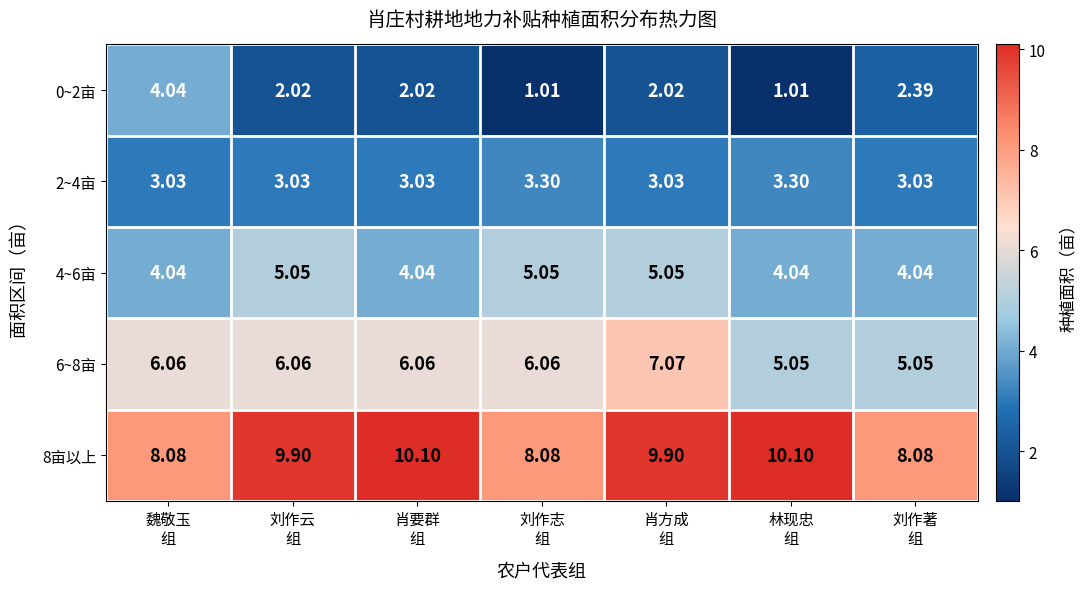

How many values in the 8亩以上 series are below 9?

3